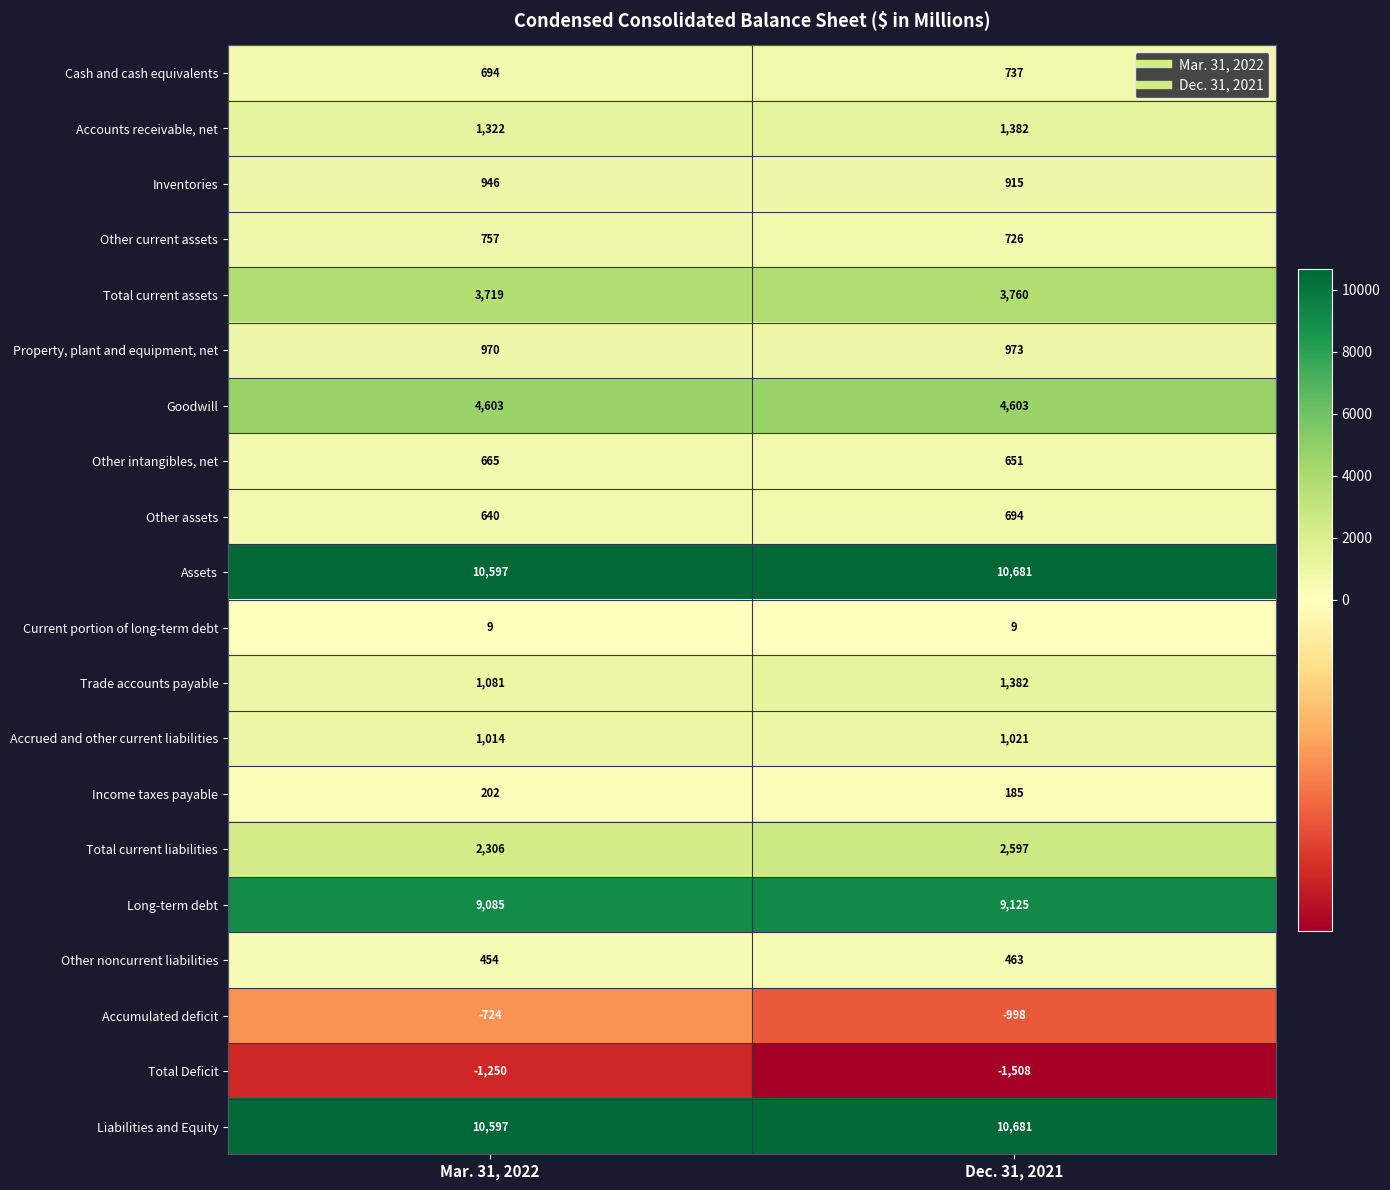

The value of Property, plant and equipment, net at Dec. 31, 2021 is 973. True or false?

True